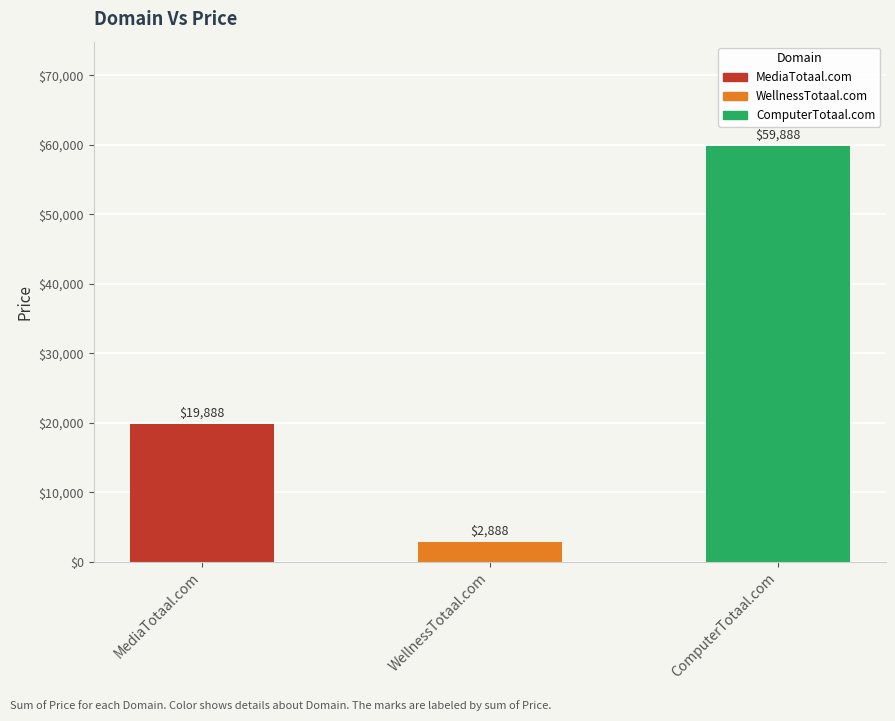

Are the bars grouped side by side (vs. stacked)?

No